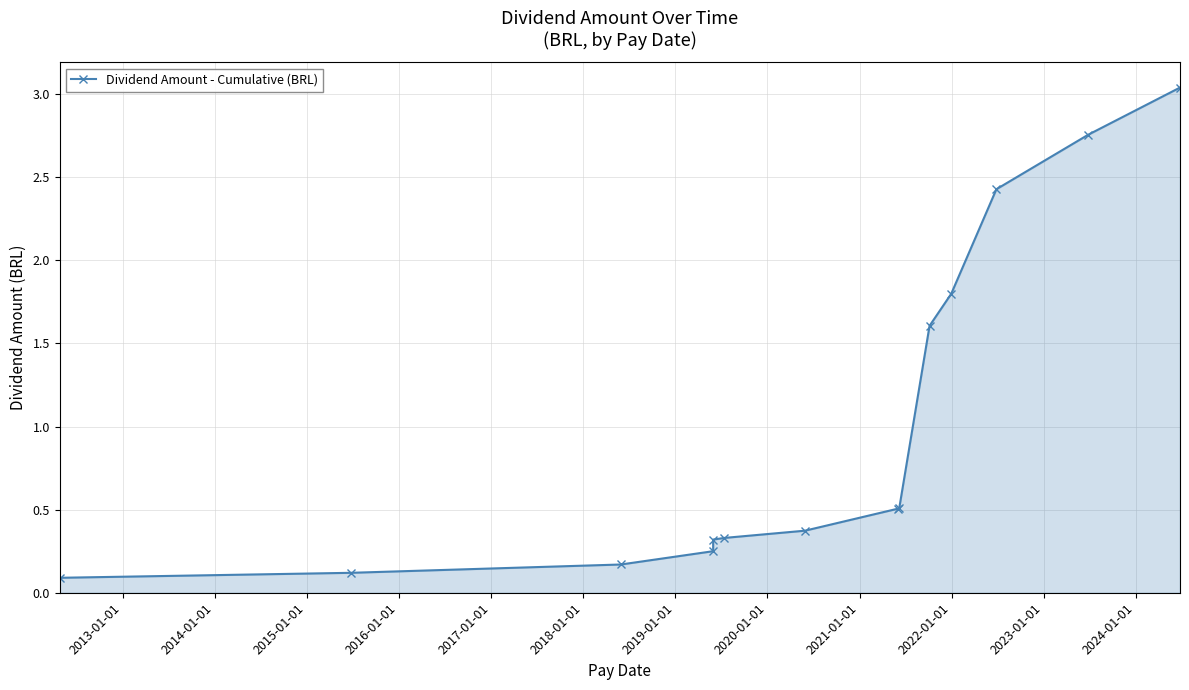

What is the greatest value displayed?

3.0